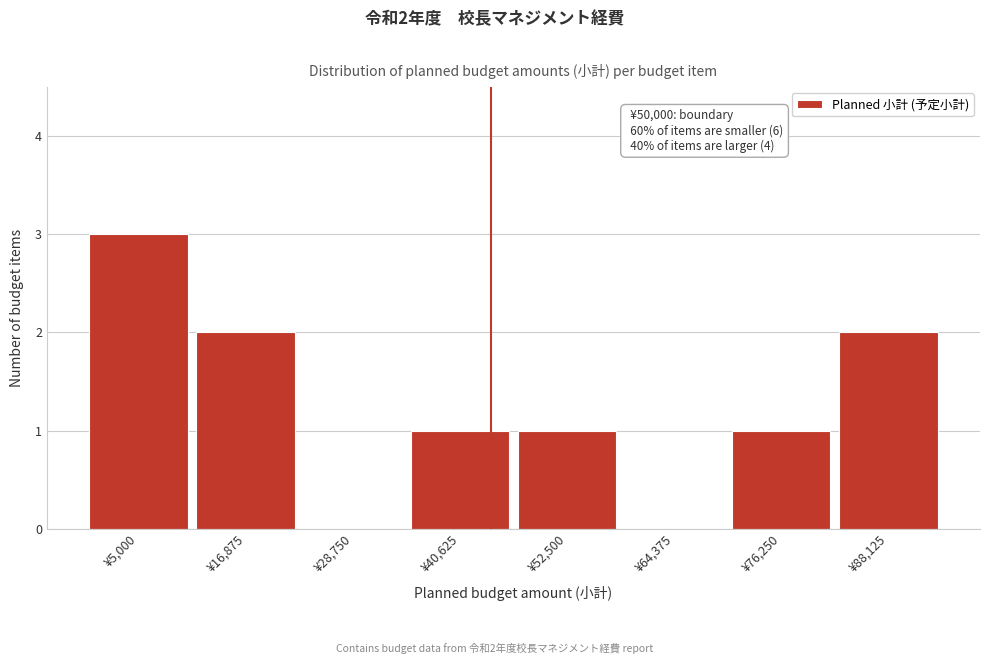

Reading left to right, extract all data points from this chart.

¥5,000=3	¥16,875=2	¥28,750=0	¥40,625=1	¥52,500=1	¥64,375=0	¥76,250=1	¥88,125=2